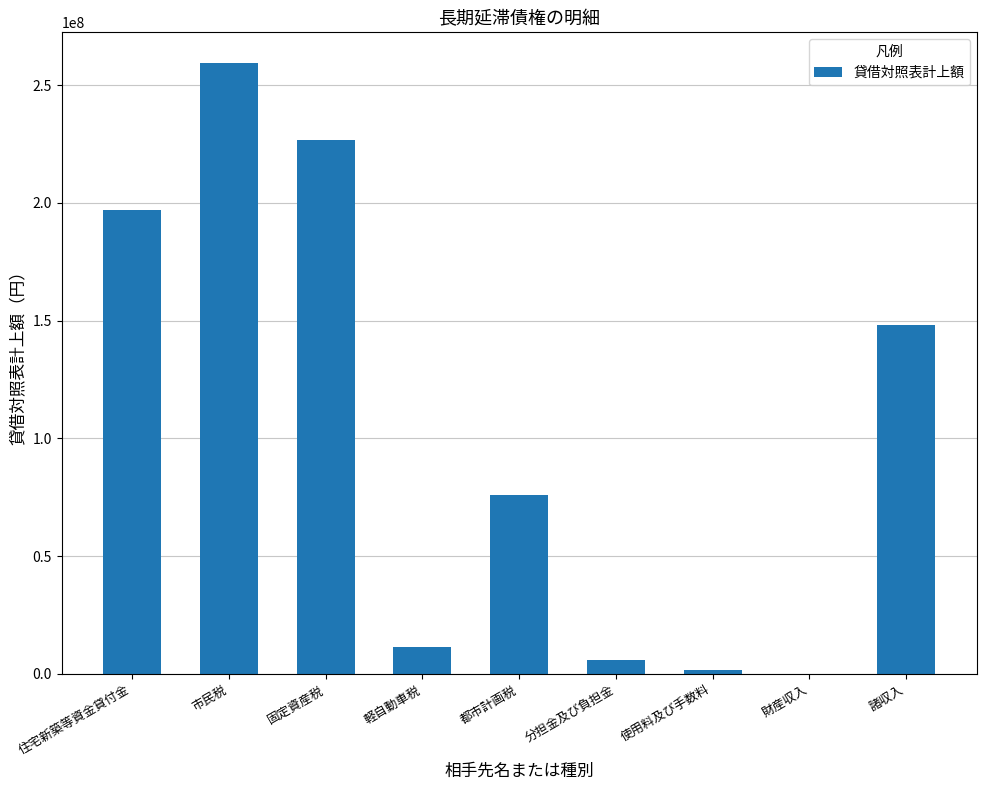

What is the sum of the values at 住宅新築等資金貸付金 and 市民税?

456507898